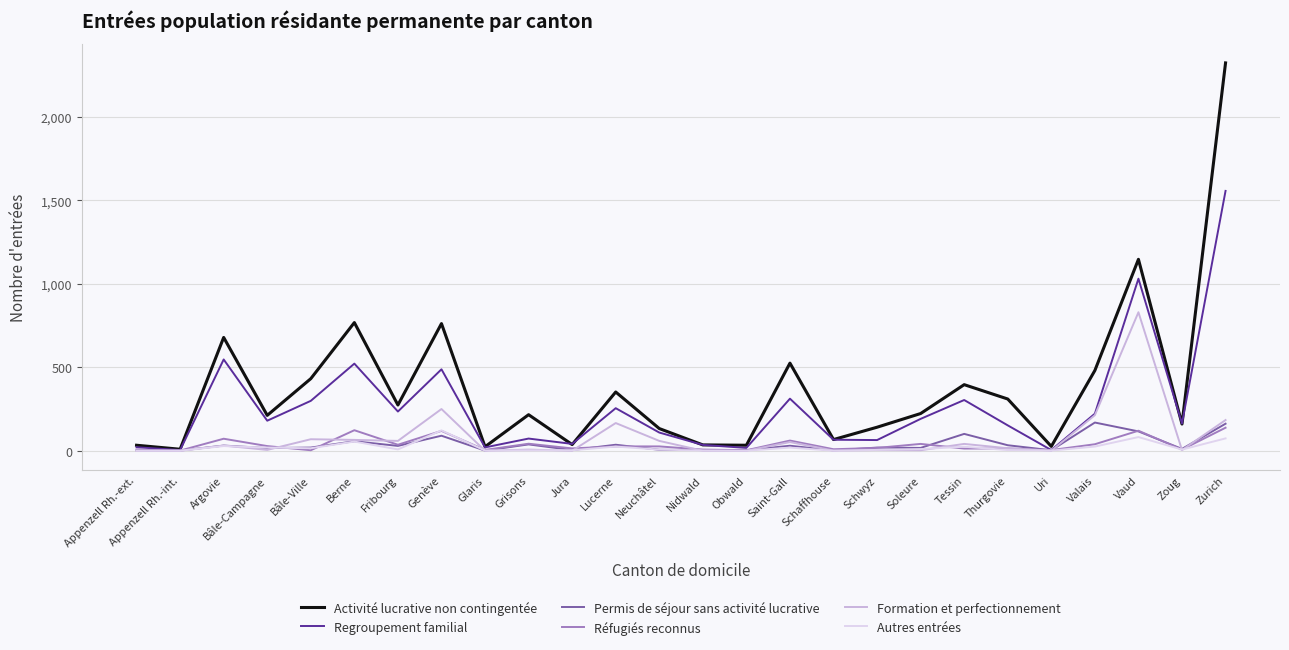

Which series has the widest spread of values?

Activité lucrative non contingentée